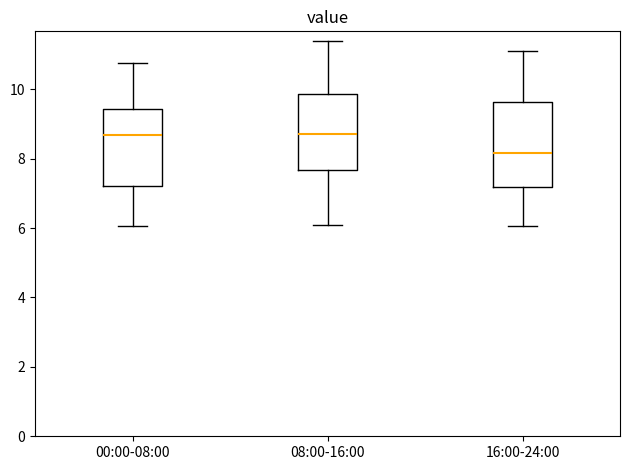

Reading left to right, read every box against the y-axis: the position of its median line, the range the box covers, and the ends of its whiskers. The values are not printed on the chart, so give them approximately, as read against the axis.

00:00-08:00: median 8.6, box 7.2 to 9.4, whiskers 6.0 to 10.8
08:00-16:00: median 8.8, box 7.6 to 9.8, whiskers 6.2 to 11.4
16:00-24:00: median 8.2, box 7.2 to 9.6, whiskers 6.0 to 11.2